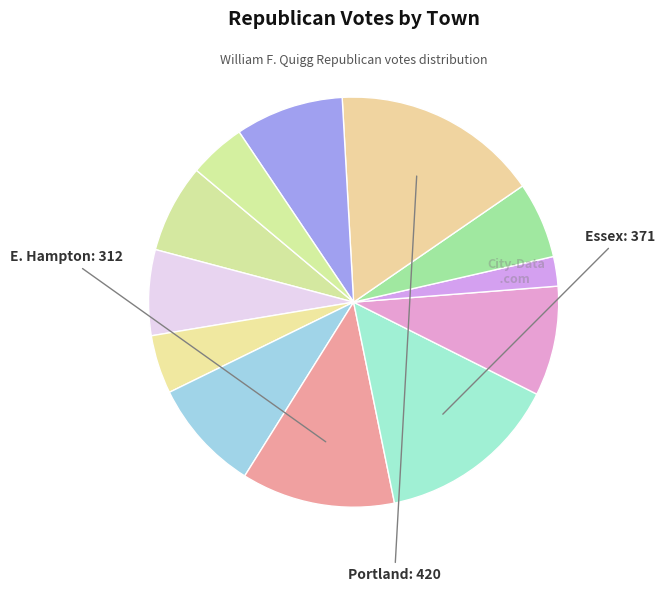

Which slice is the largest?

Portland